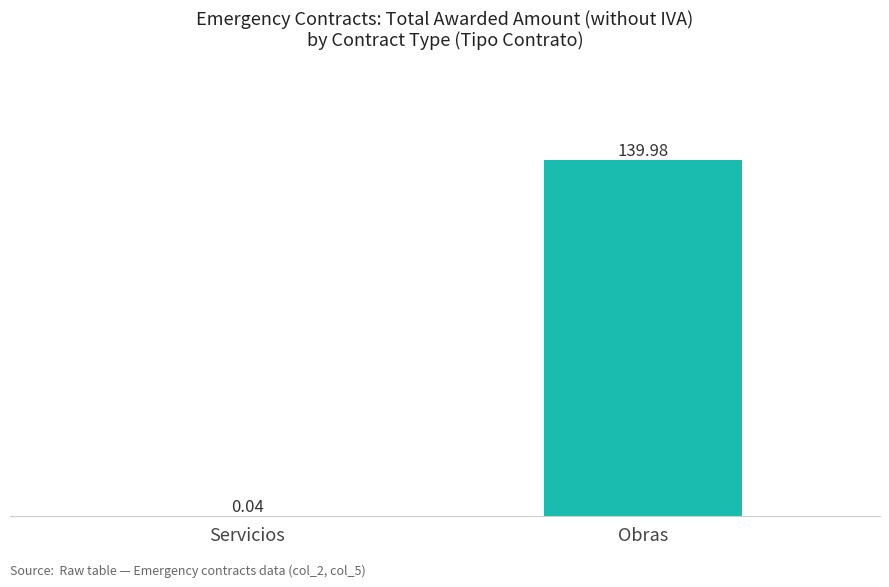

Between Servicios and Obras, which is larger?

Obras